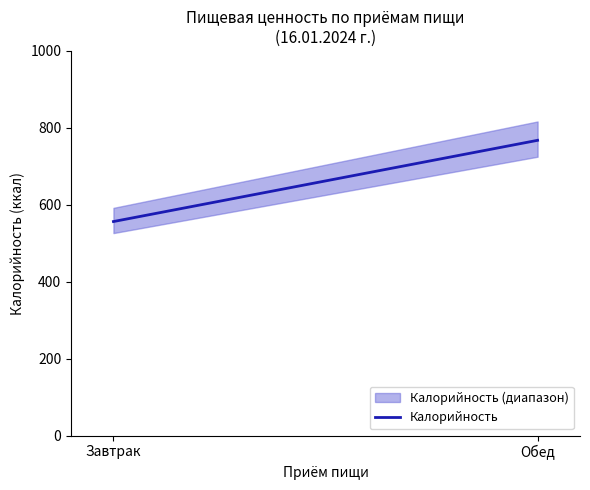

At which label does the data first exceed 767?

Обед